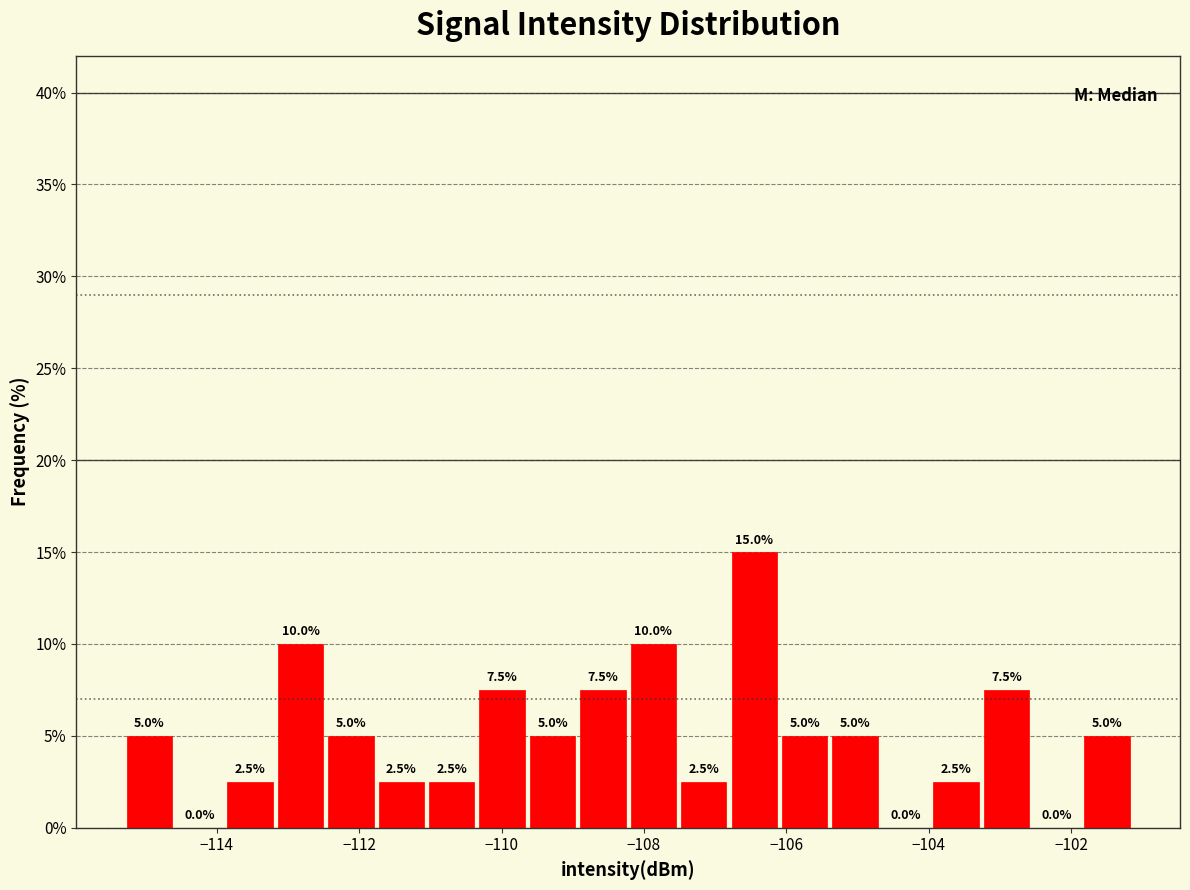

Read against the x-axis, roughly where is the centre of the tallest bar?

-106.4